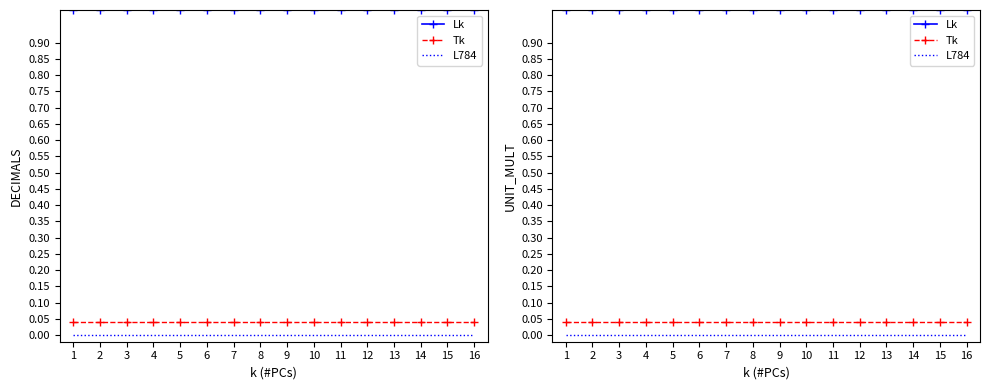

Between 11 and 12, which series saw the biggest shift?

Lk